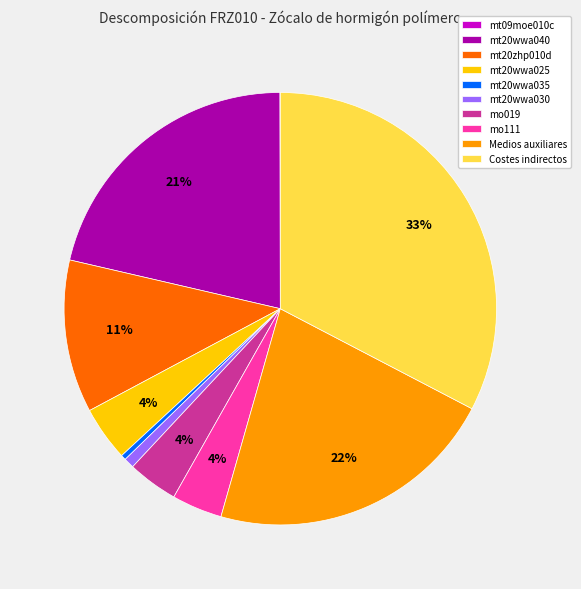

Which slice is the largest?

Costes indirectos